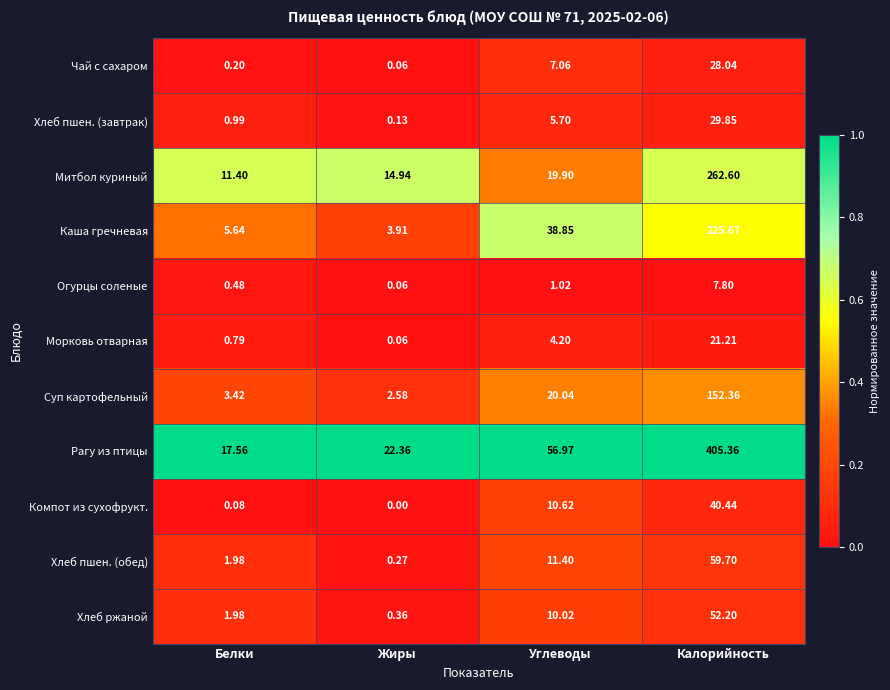

Between Белки and Жиры, which series saw the biggest shift?

Рагу из птицы